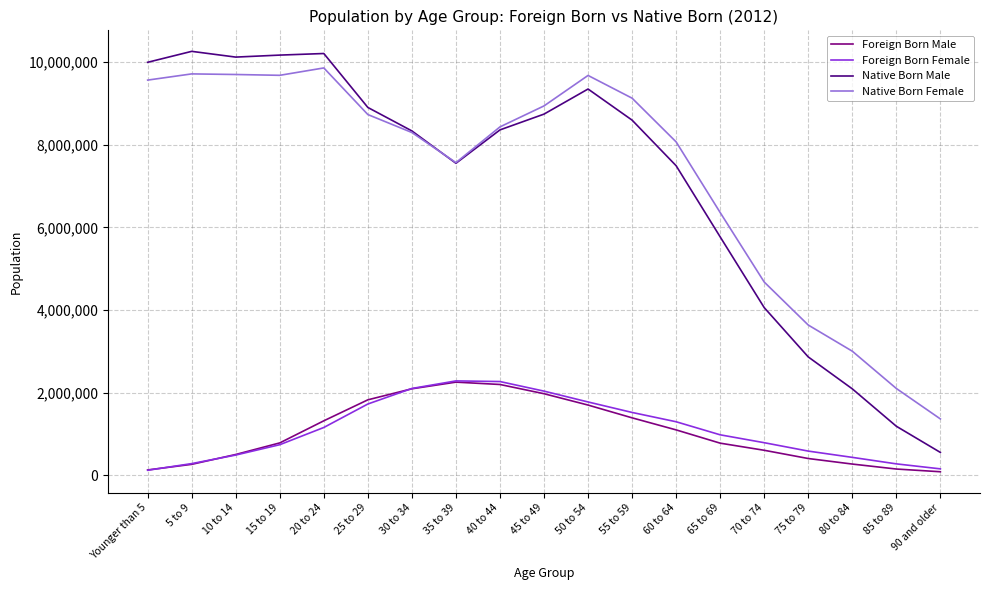

Which series changed the most between 50 to 54 and 85 to 89?

Native Born Male